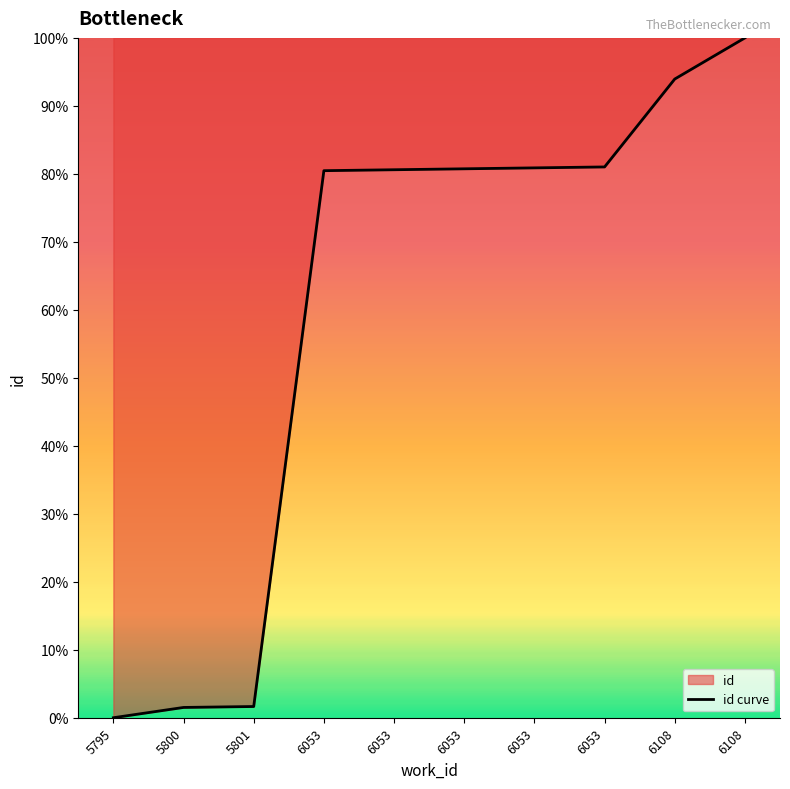

At which label is the value closest to 50?

6053